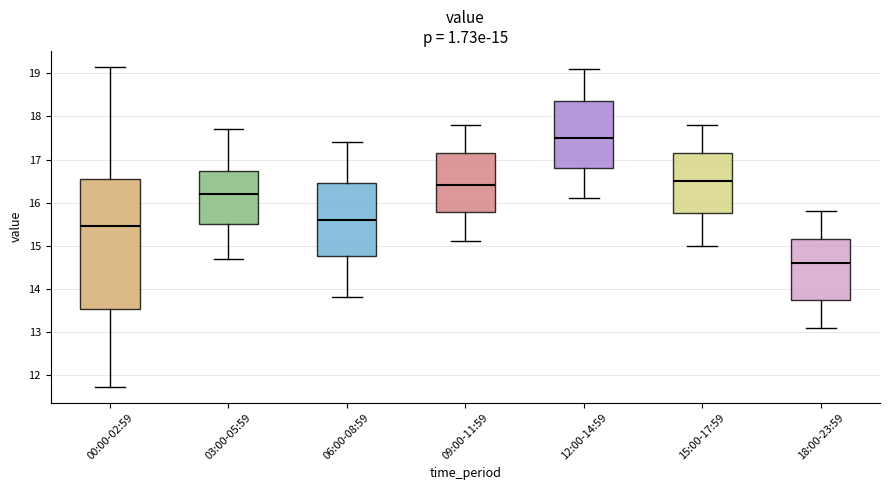

Which box has the highest median line?

12:00-14:59